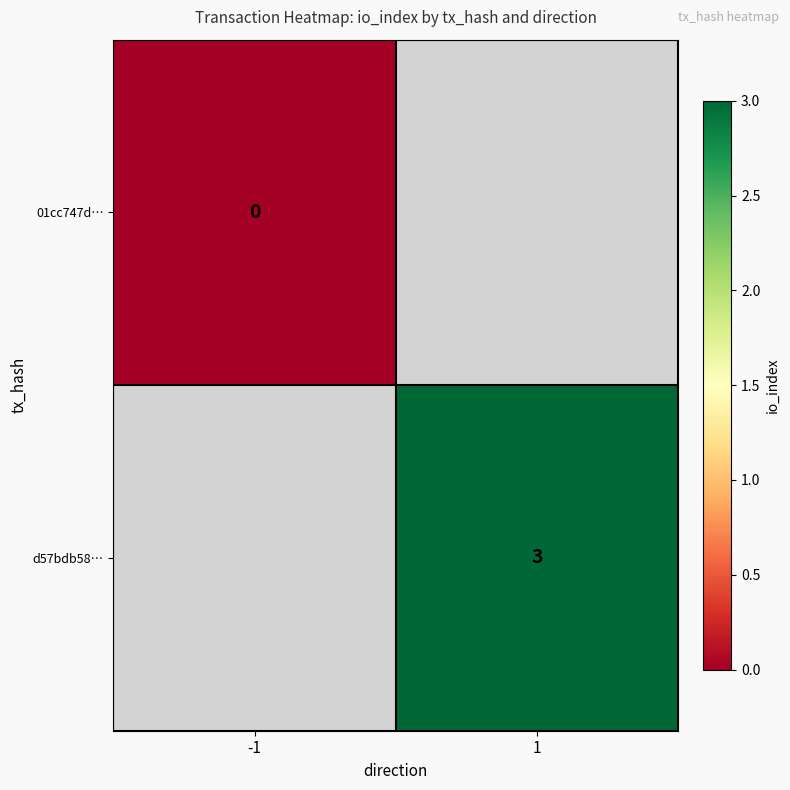

The d57bdb58… series shows 3 at 1. True or false?

True